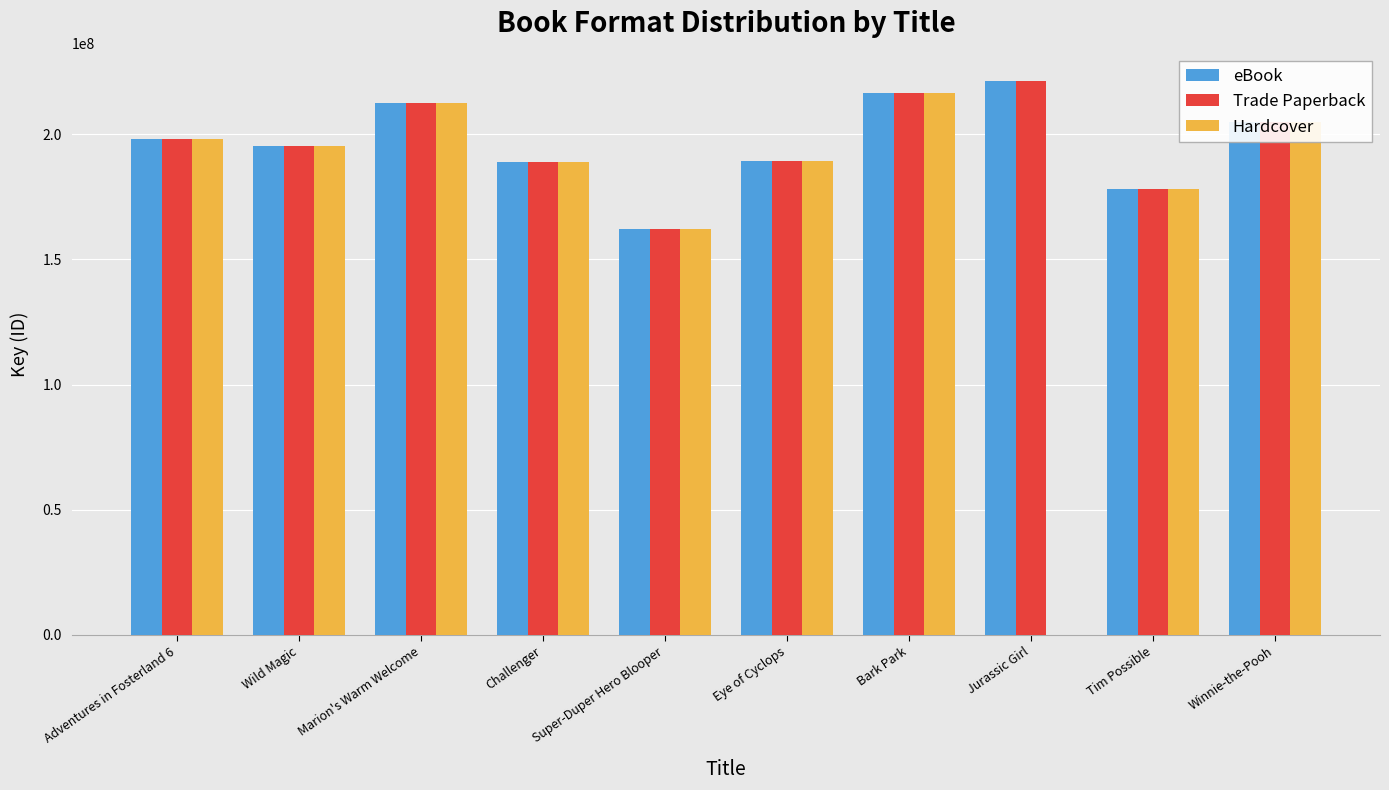

How many values in Hardcover are above zero?

9